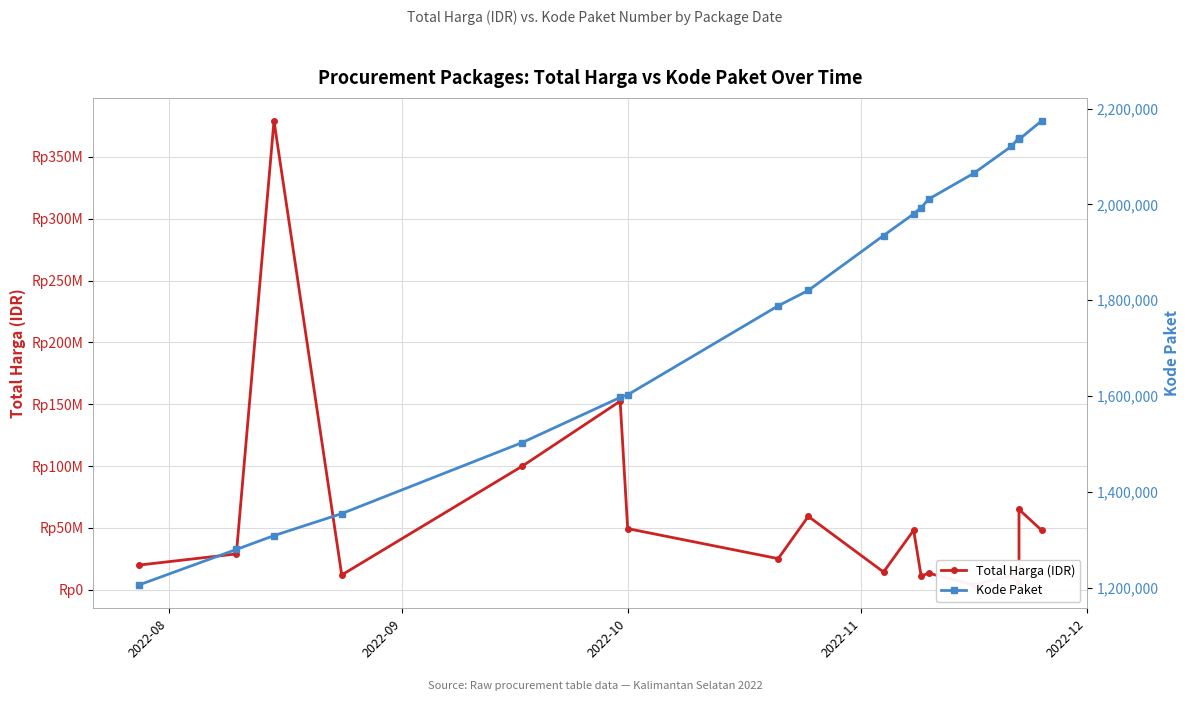

Which series has the largest range (max minus min)?

Total Harga (IDR)